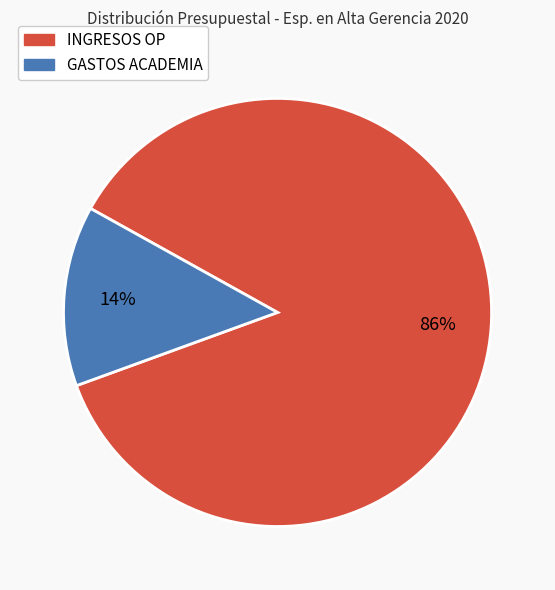

To the nearest percent, what is the average slice percentage?

50%